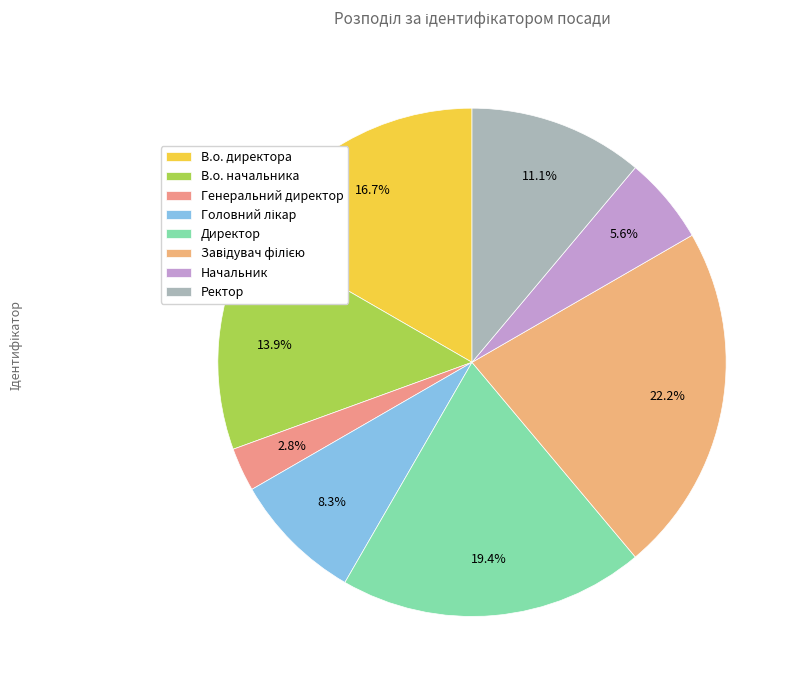

To the nearest percent, what is the average slice percentage?

12%